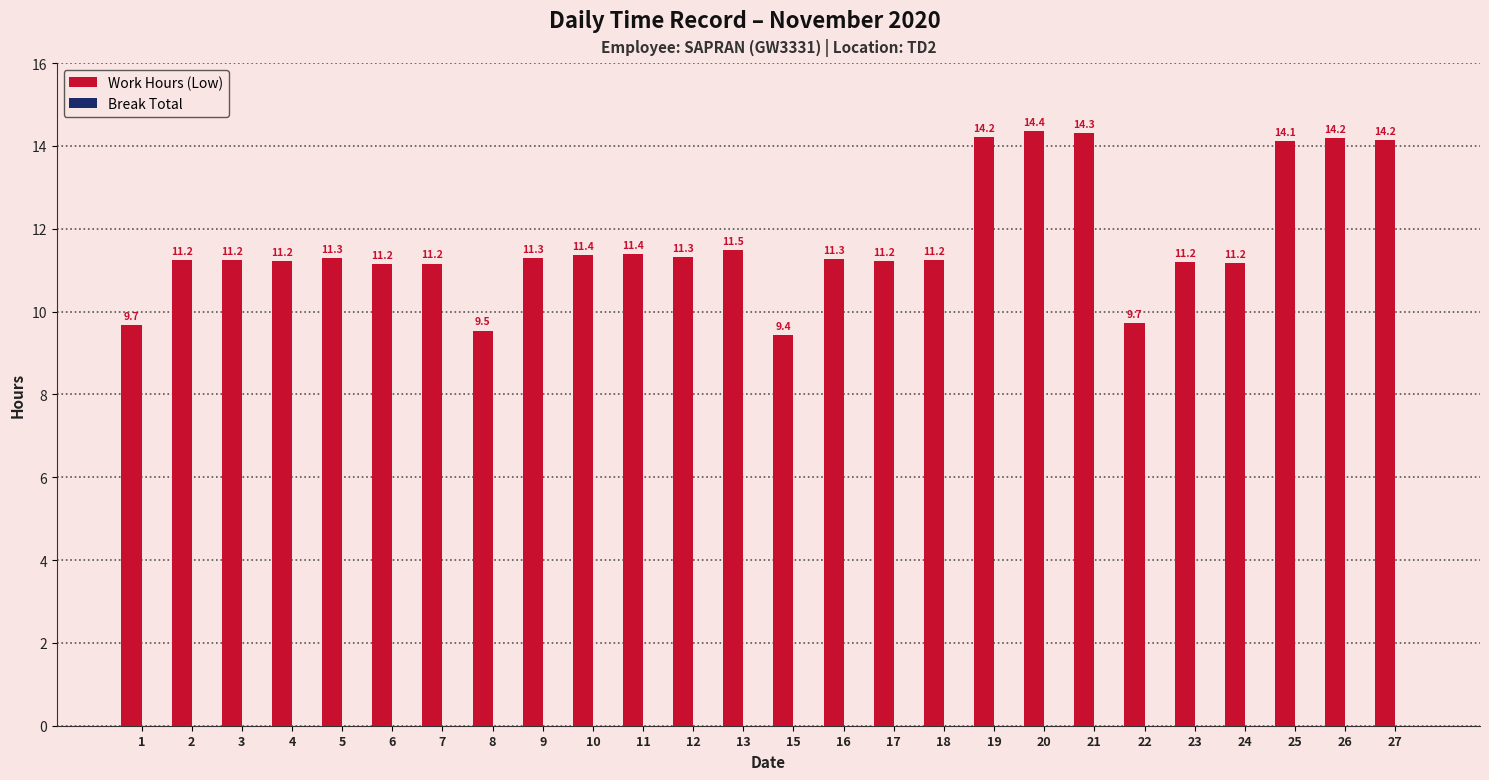

Count the number of data series in this chart.

1